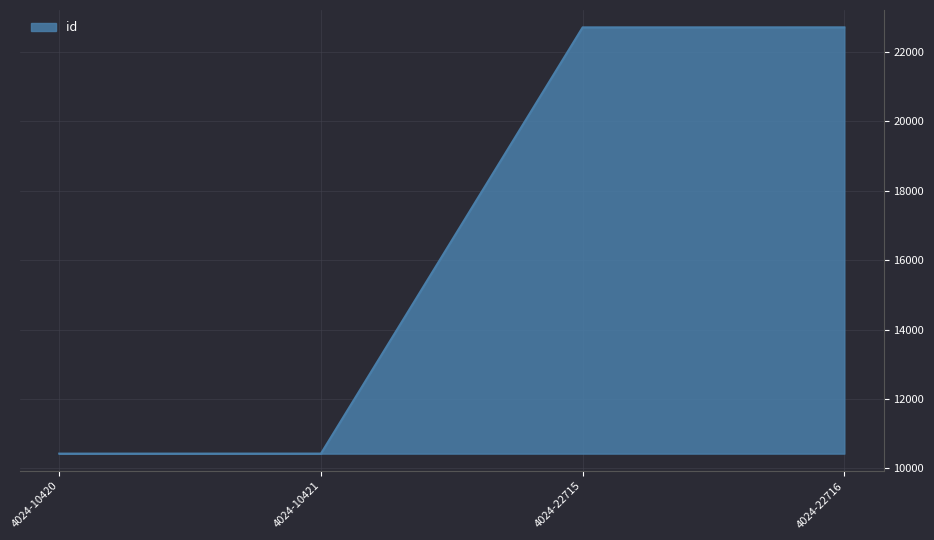

How many values are below 22715?

2